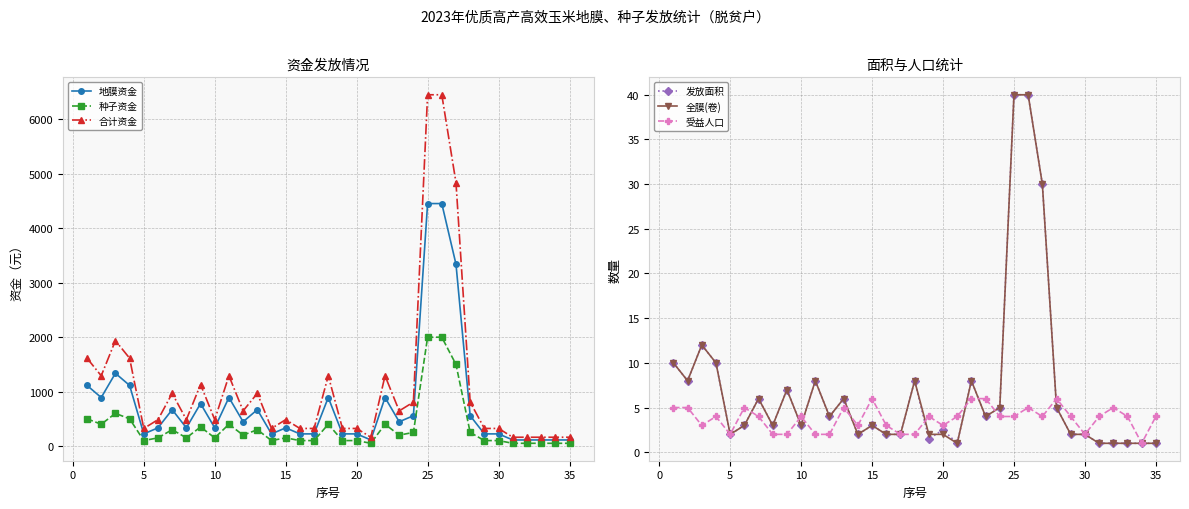

What is the value of the 发放面积 point at the 34th from the left?

1.0